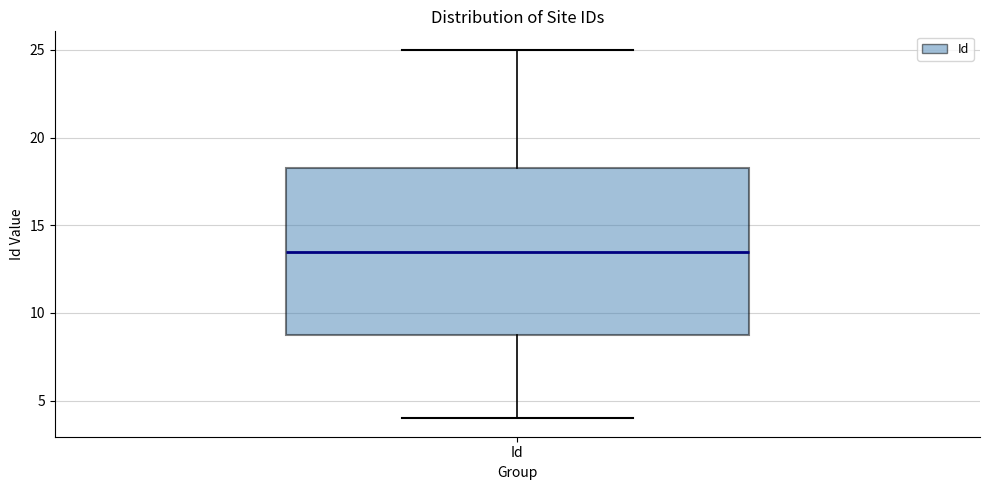

Transcribe this box plot: give where the median line is, the range the box spans, and where the two whiskers end, as read against the y-axis. The values are not printed on the chart, so give them approximately, as read against the axis.

median 13.5, box 9.0 to 18.5, whiskers 4.0 to 25.0